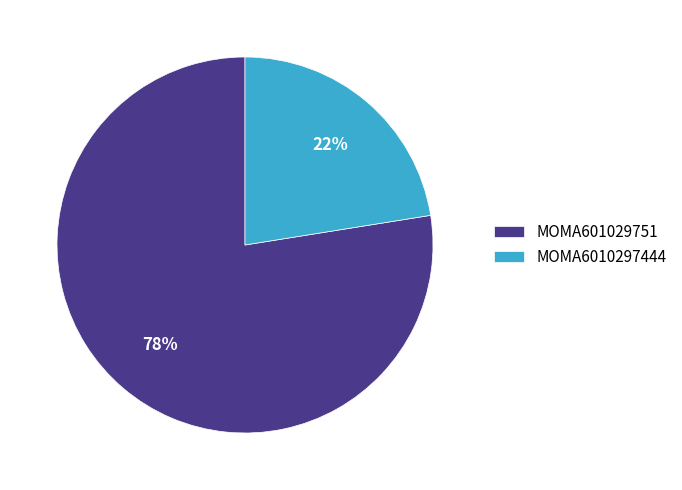

What percentage is the MOMA601029751 slice, to the nearest percent?

78%